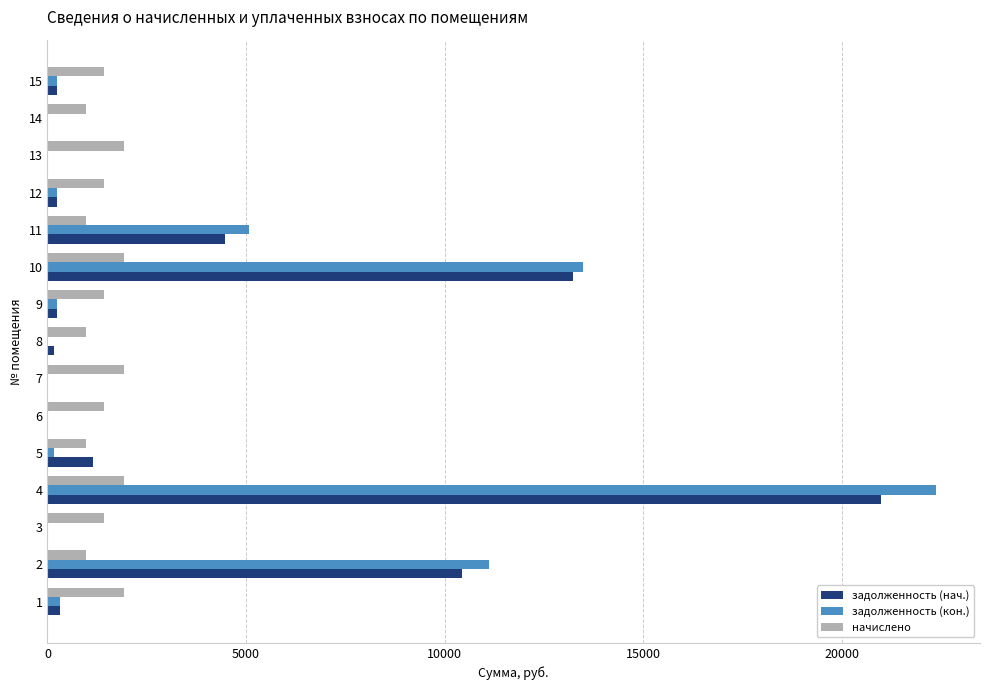

Between 2 and 13, which series saw the biggest shift?

задолженность (кон.)